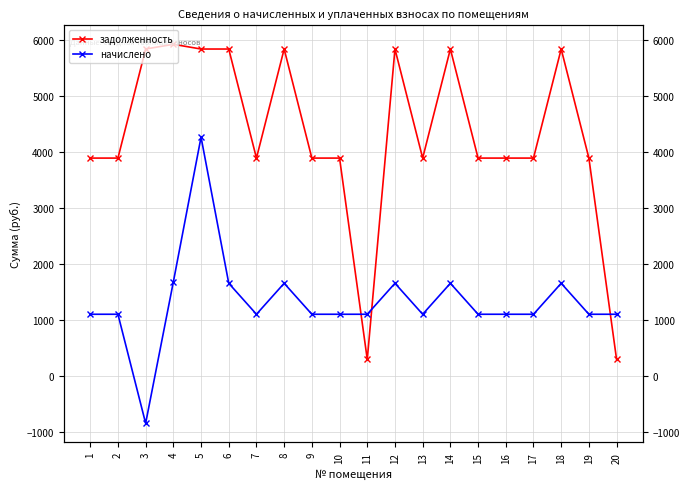

How many interior local valleys does the задолженность series have?

3